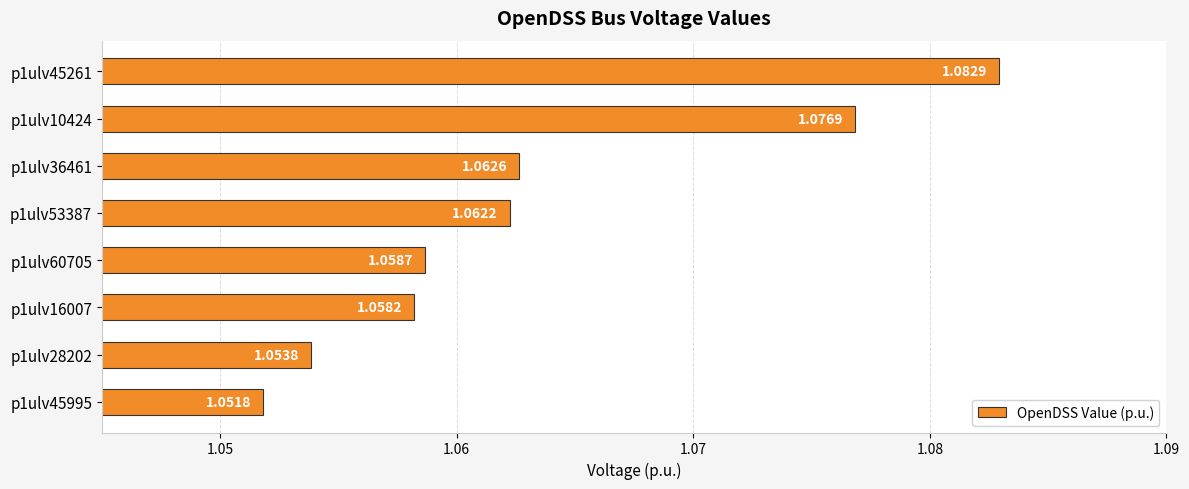

Rank the categories by value from lowest to highest.

p1ulv45995, p1ulv28202, p1ulv16007, p1ulv60705, p1ulv53387, p1ulv36461, p1ulv10424, p1ulv45261